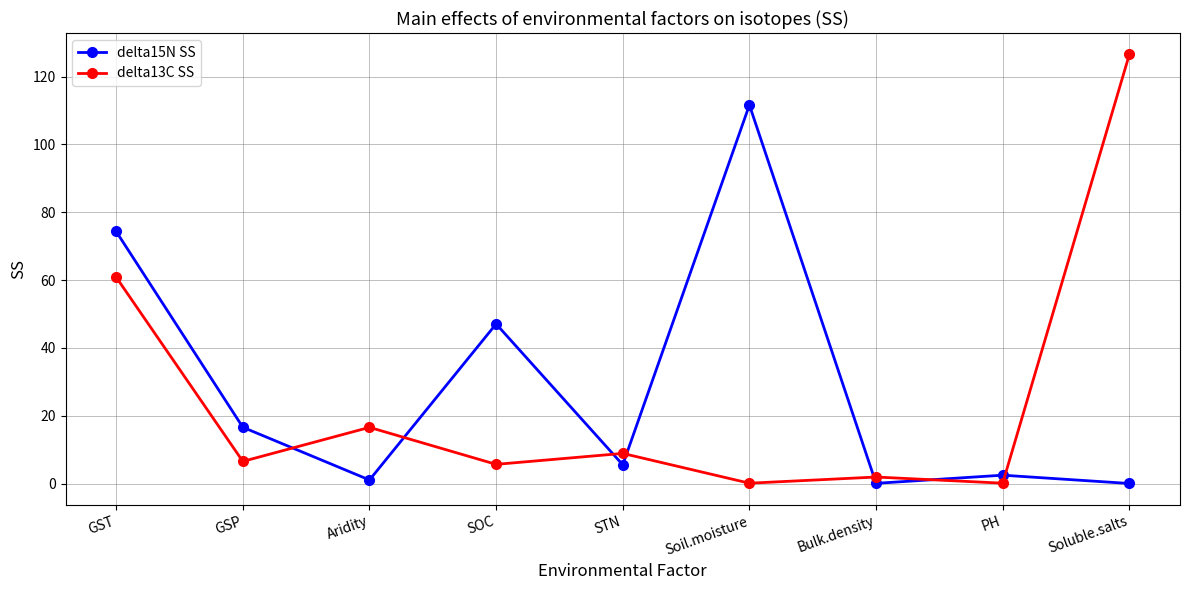

Read the delta13C SS value at Bulk.density.

1.9